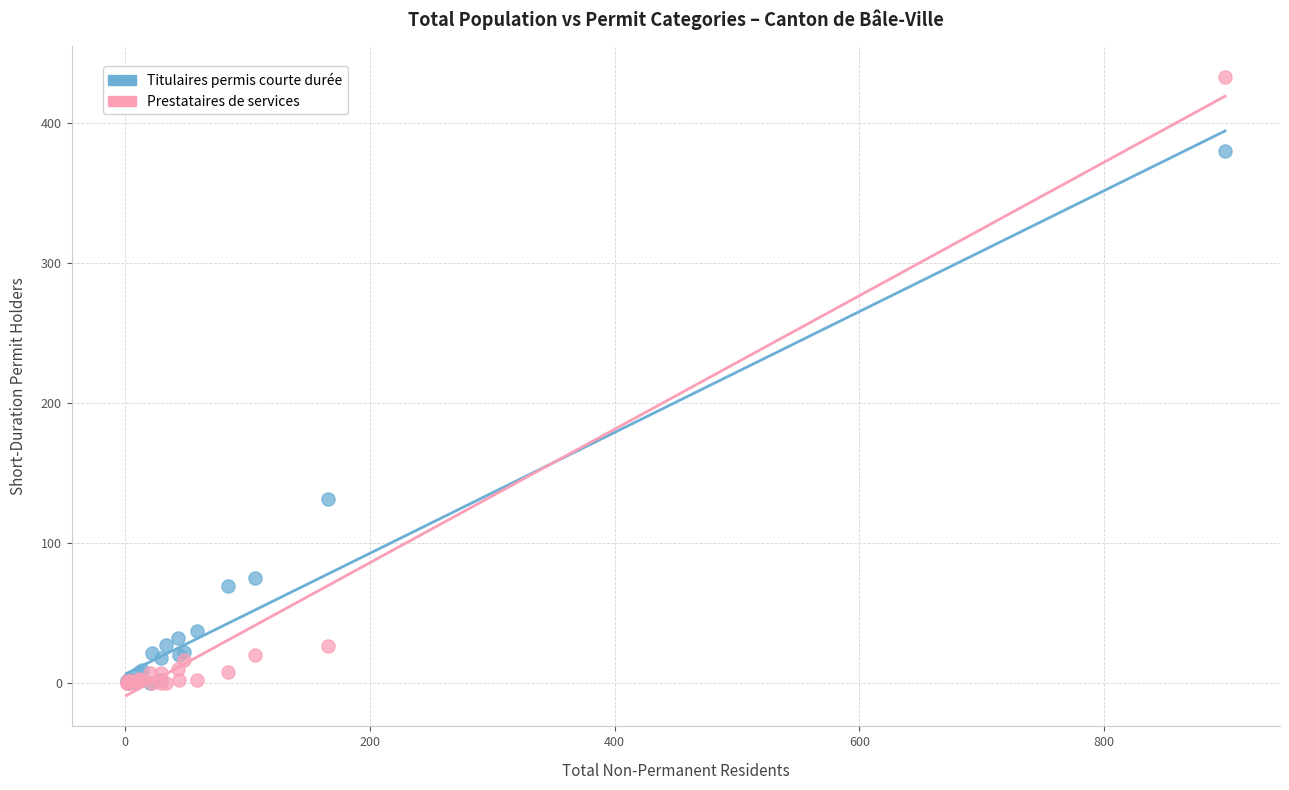

Which series has the widest spread of Y values?

Prestataires de services